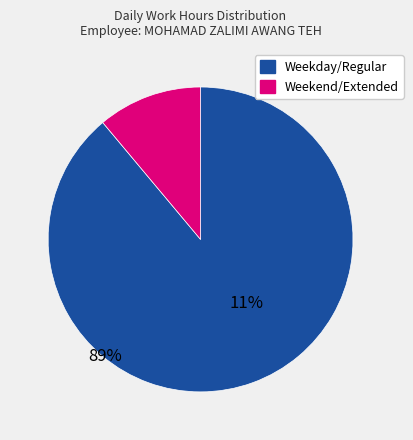

Is there a majority slice in this chart?

Yes